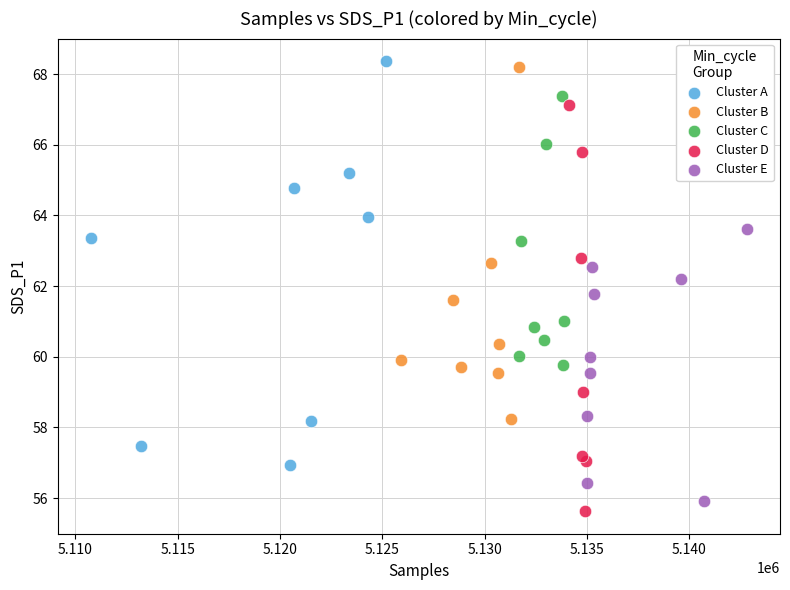

What are all the series names shown in the legend?

Cluster A, Cluster B, Cluster C, Cluster D, Cluster E